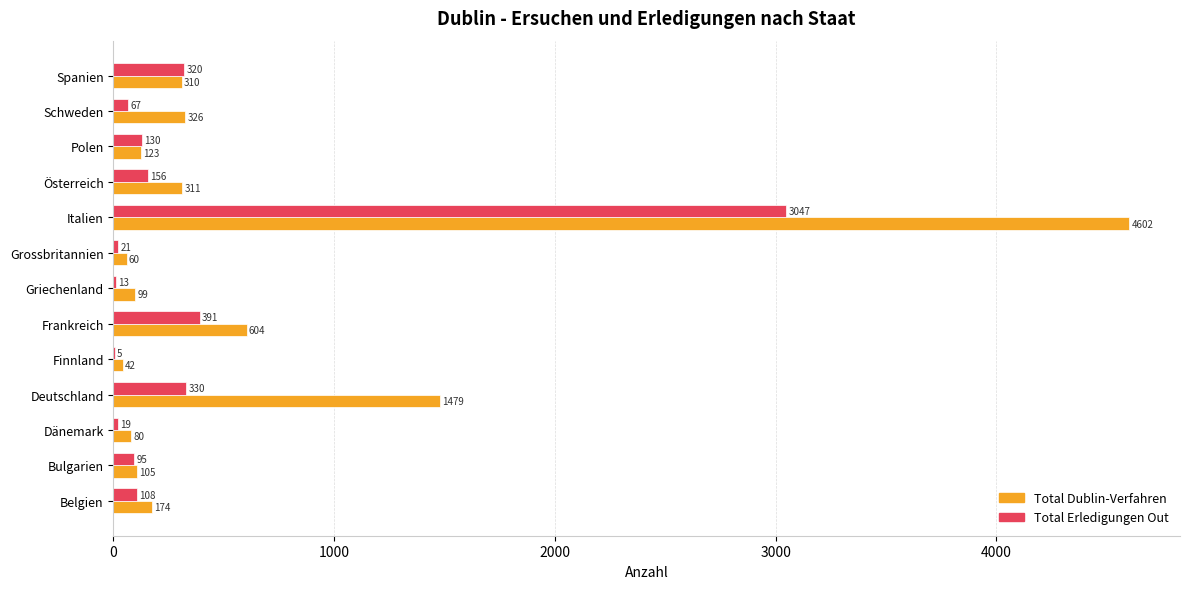

The value of Total Dublin-Verfahren at Deutschland is 323. True or false?

False